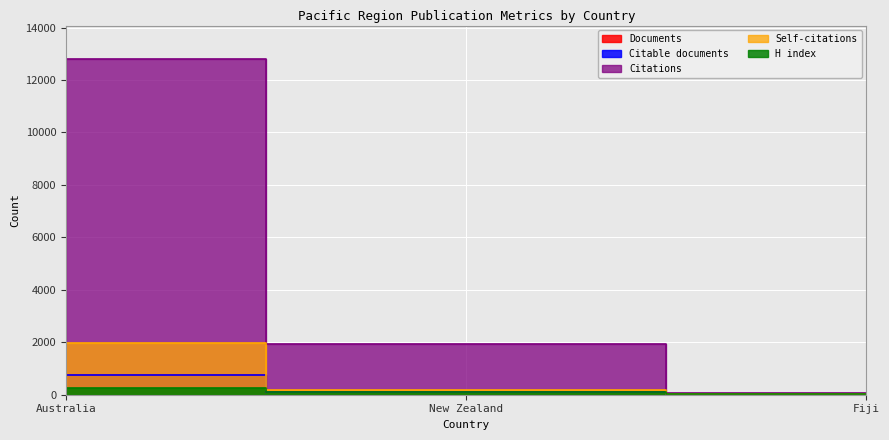

What is the difference between the Citations values at New Zealand and Australia?

10875